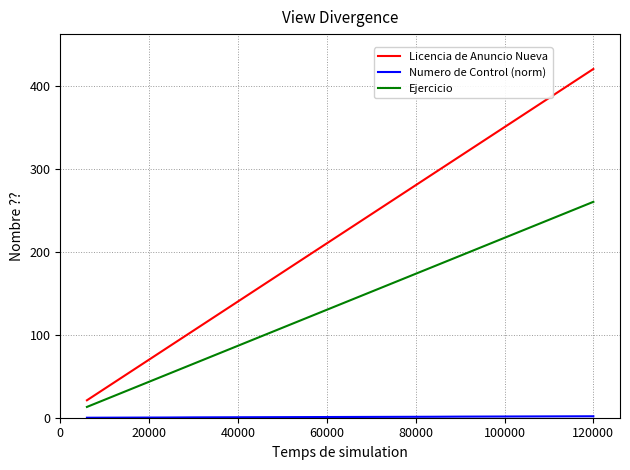

Which series has the largest range (max minus min)?

Licencia de Anuncio Nueva